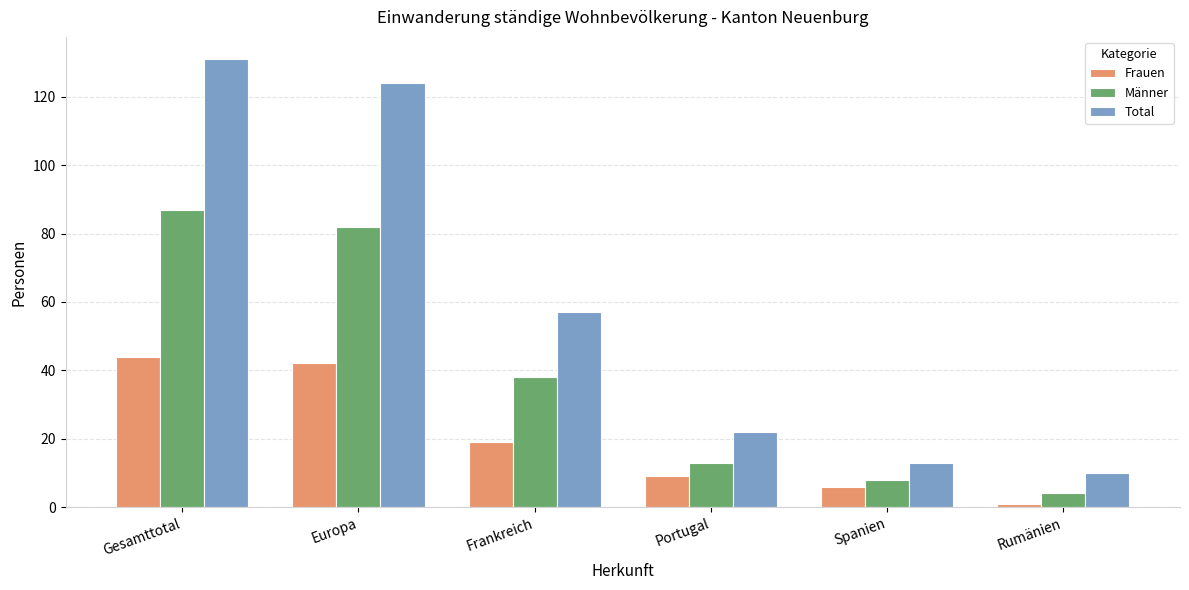

Rank the series at Frankreich from lowest to highest value.

Frauen, Männer, Total